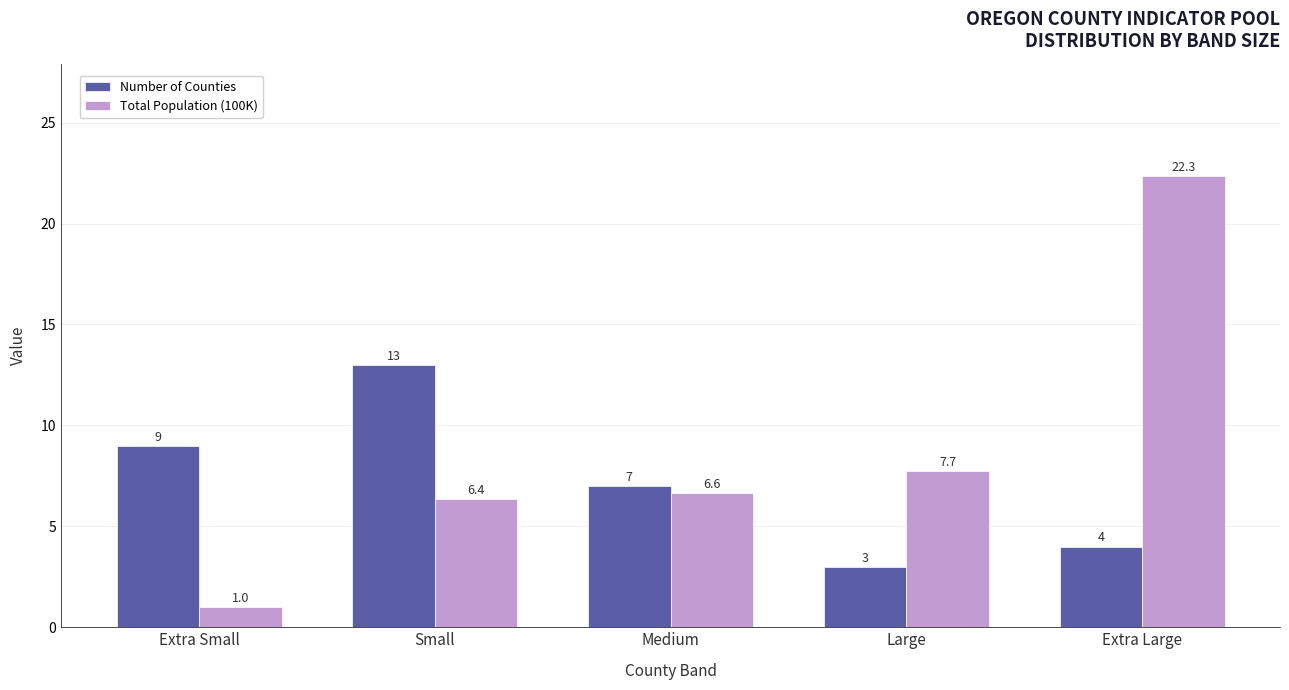

At how many categories does at least one series exceed 21?

1